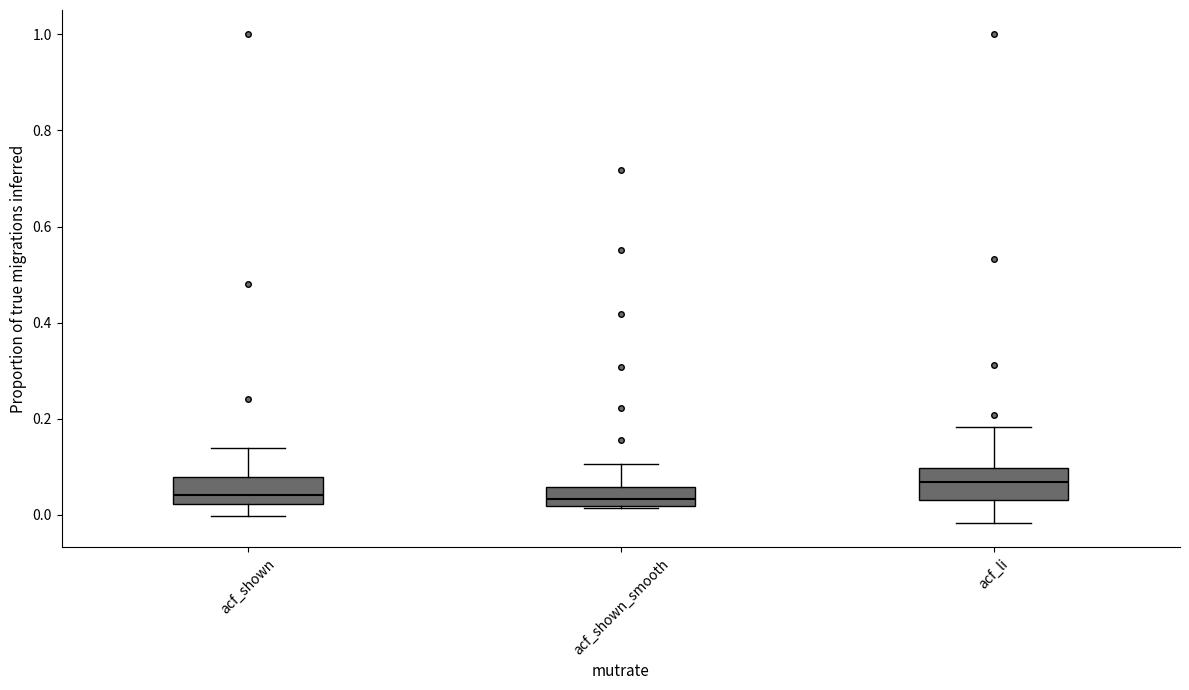

Reading left to right, read every box against the y-axis: the position of its median line, the range the box covers, and the ends of its whiskers. The values are not printed on the chart, so give them approximately, as read against the axis.

acf_shown: median 0.04, box 0.02 to 0.08, whiskers 0.00 to 0.14
acf_shown_smooth: median 0.04, box 0.02 to 0.06, whiskers 0.02 to 0.10
acf_li: median 0.06, box 0.04 to 0.10, whiskers -0.02 to 0.18